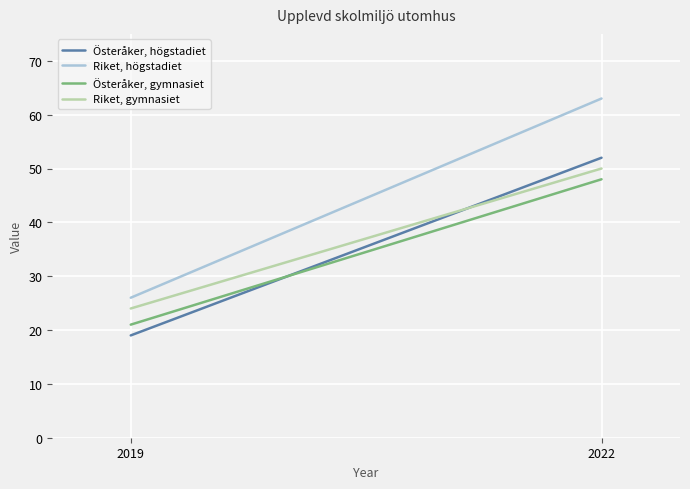

What is the smallest value displayed?

19